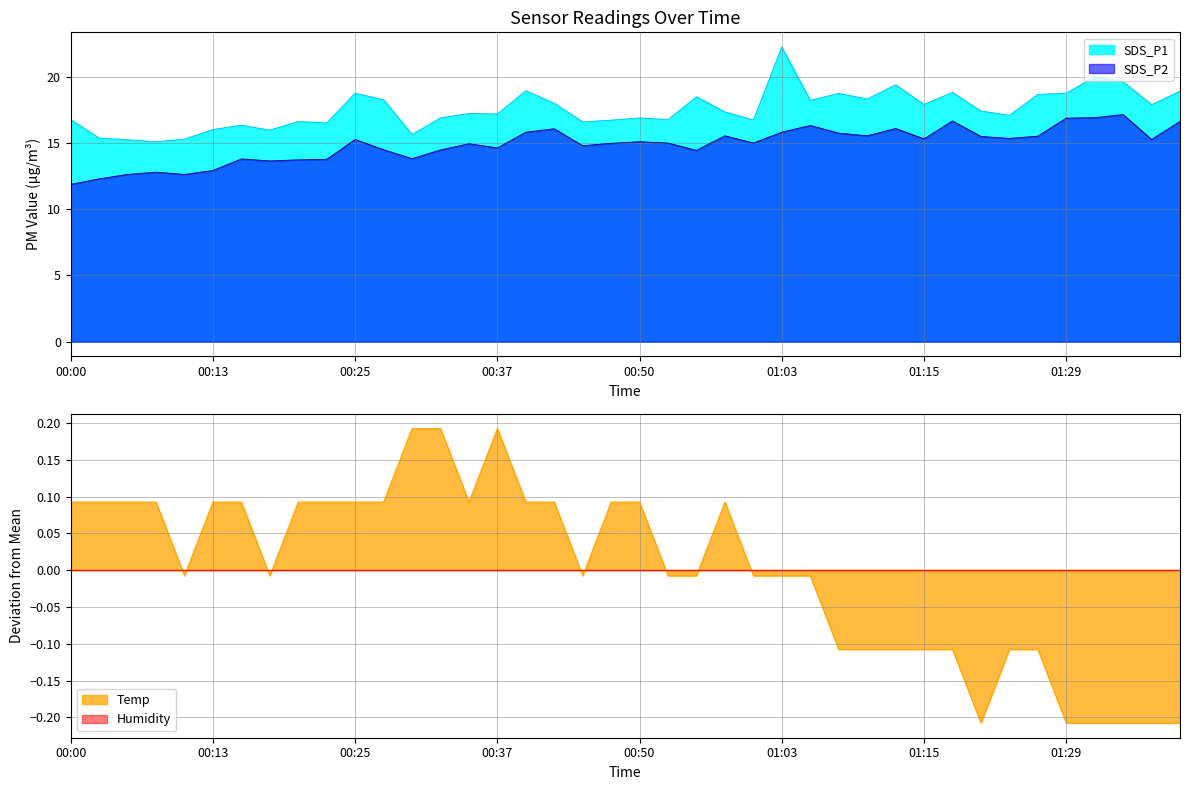

What is the spread (max minus min) of values at 00:55?

4.1